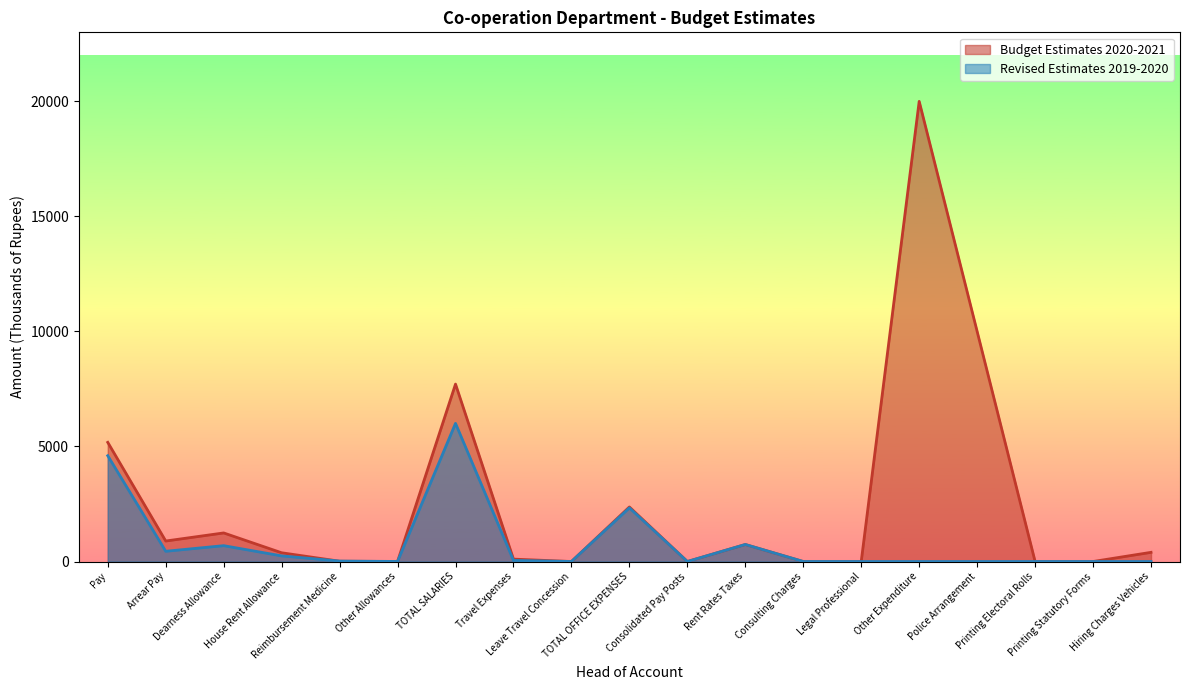

Which series has the widest spread of values?

Budget Estimates 2020-2021